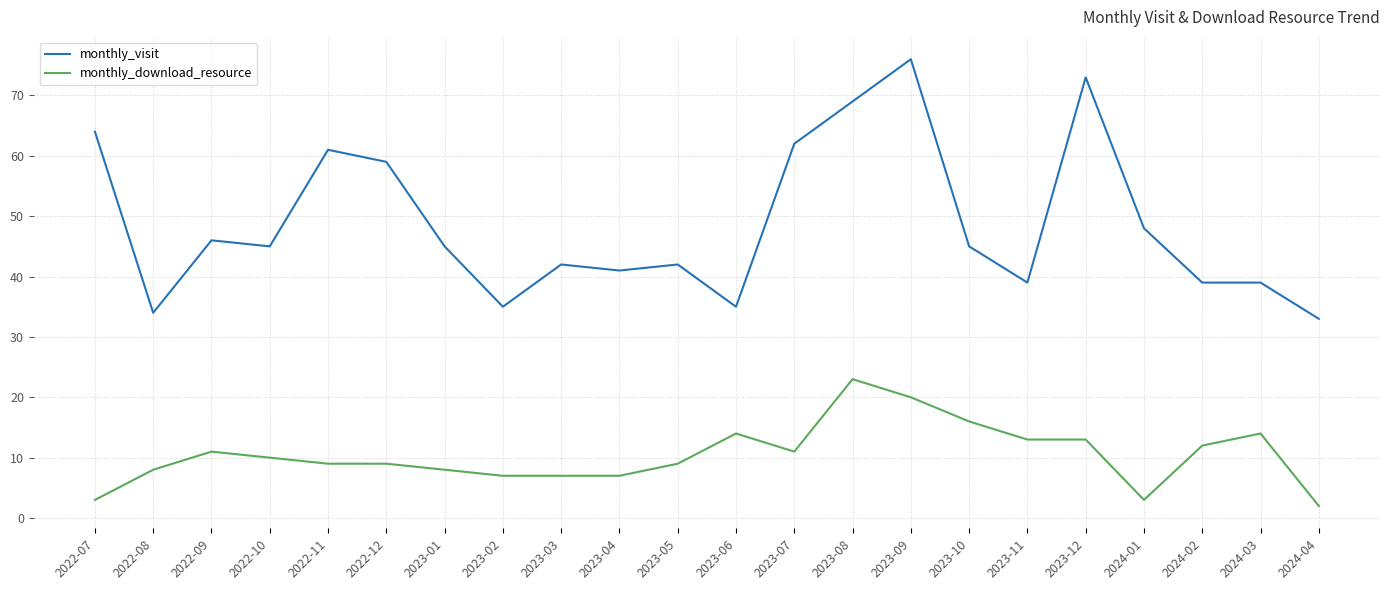

True or false: monthly_visit has a value of 23 at 2023-08.

False